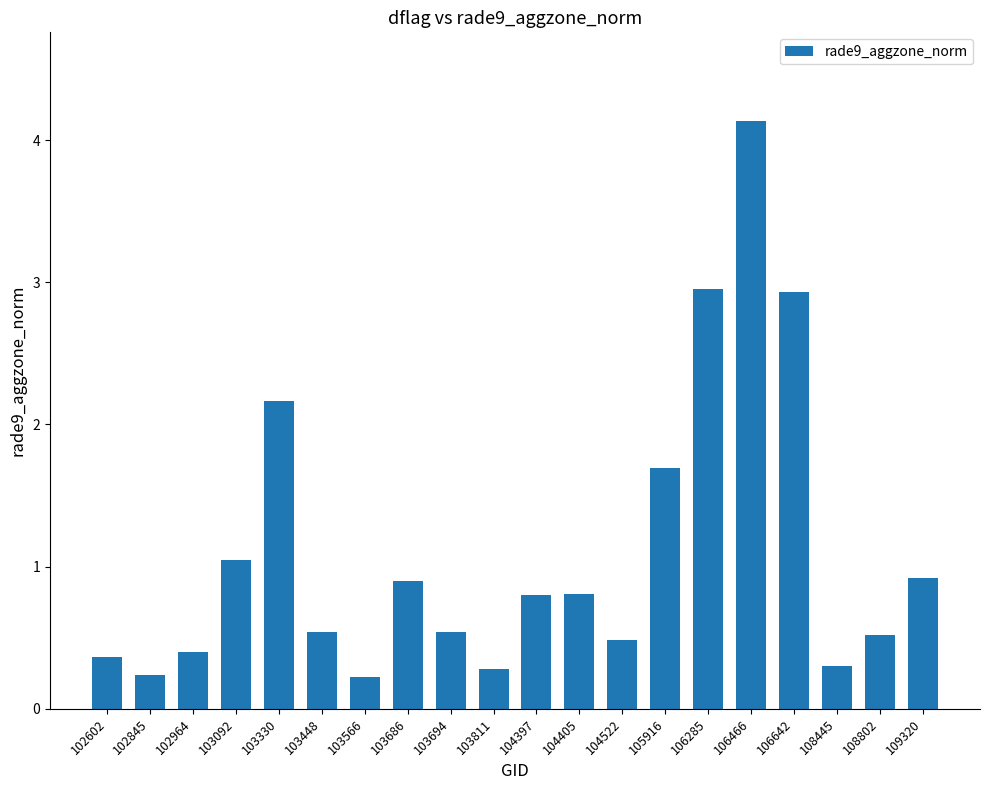

Which category has the highest value across all series?

106466